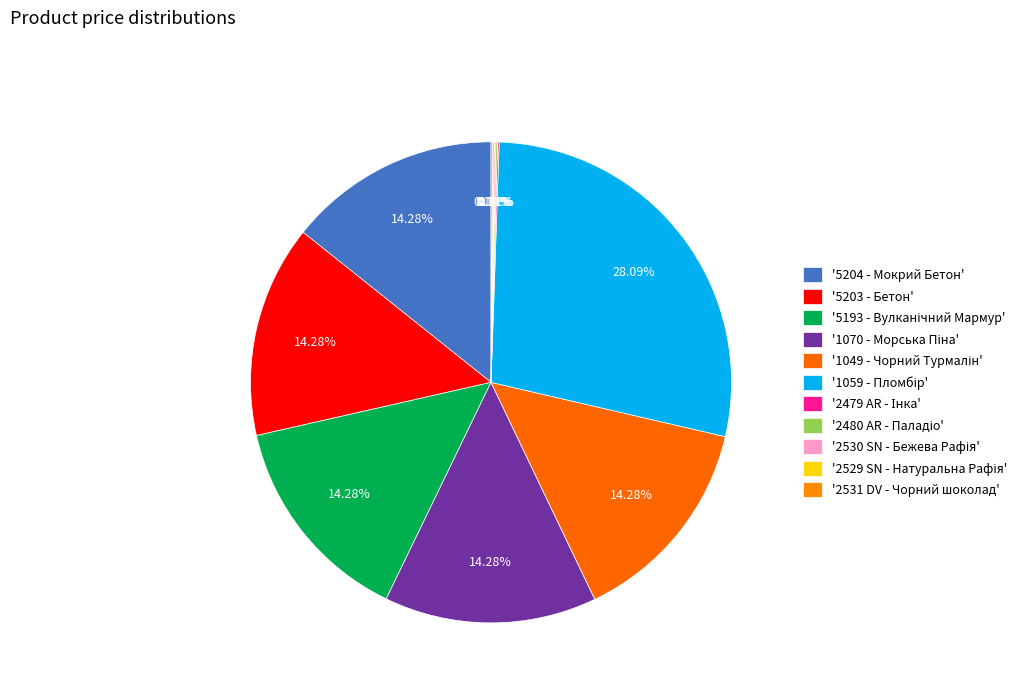

Rank the categories by value from highest to lowest.

1059 - Пломбір, 5204 - Мокрий Бетон, 5203 - Бетон, 5193 - Вулканічний Мармур, 1070 - Морська Піна, 1049 - Чорний Турмалін, 2479 AR - Інка, 2480 AR - Паладіо, 2530 SN - Бежева Рафія, 2529 SN - Натуральна Рафія, 2531 DV - Чорний шоколад